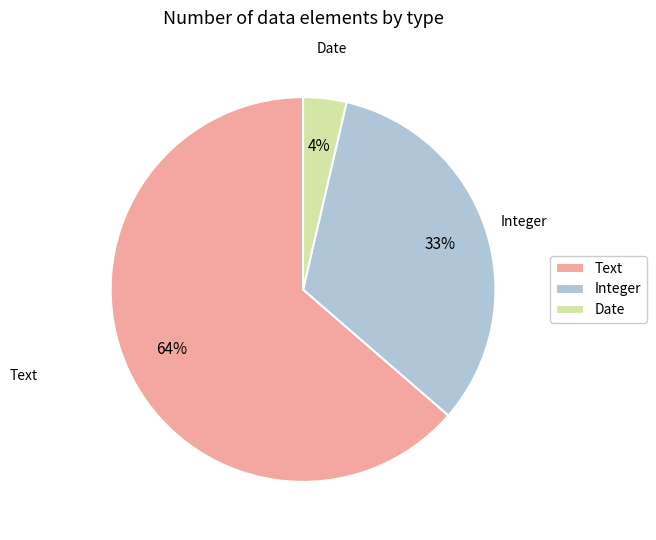

Which category has the biggest portion of the pie?

Text